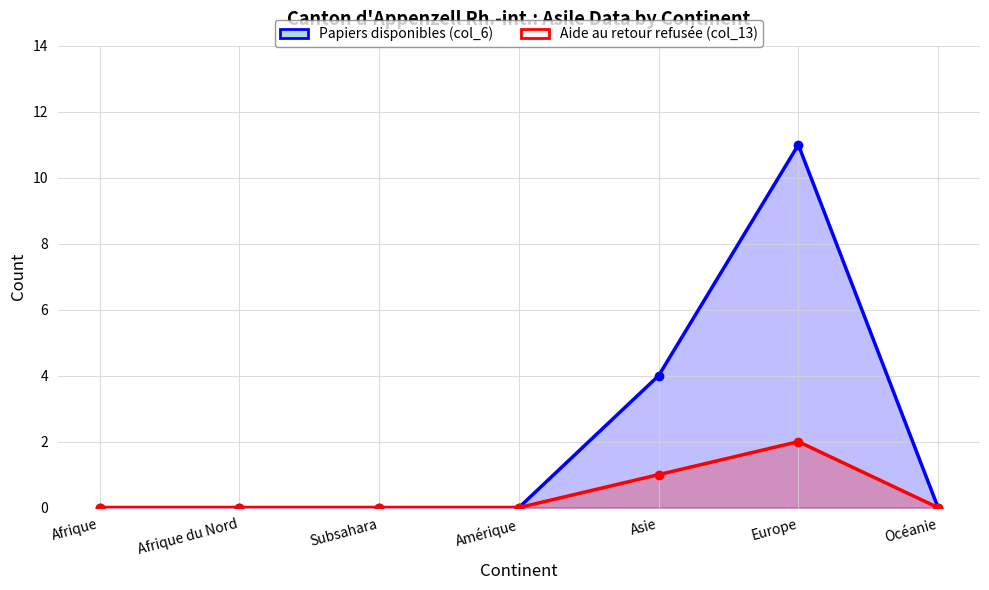

What are all the series names shown in the legend?

Papiers disponibles (col_6), Aide au retour refusée (col_13)